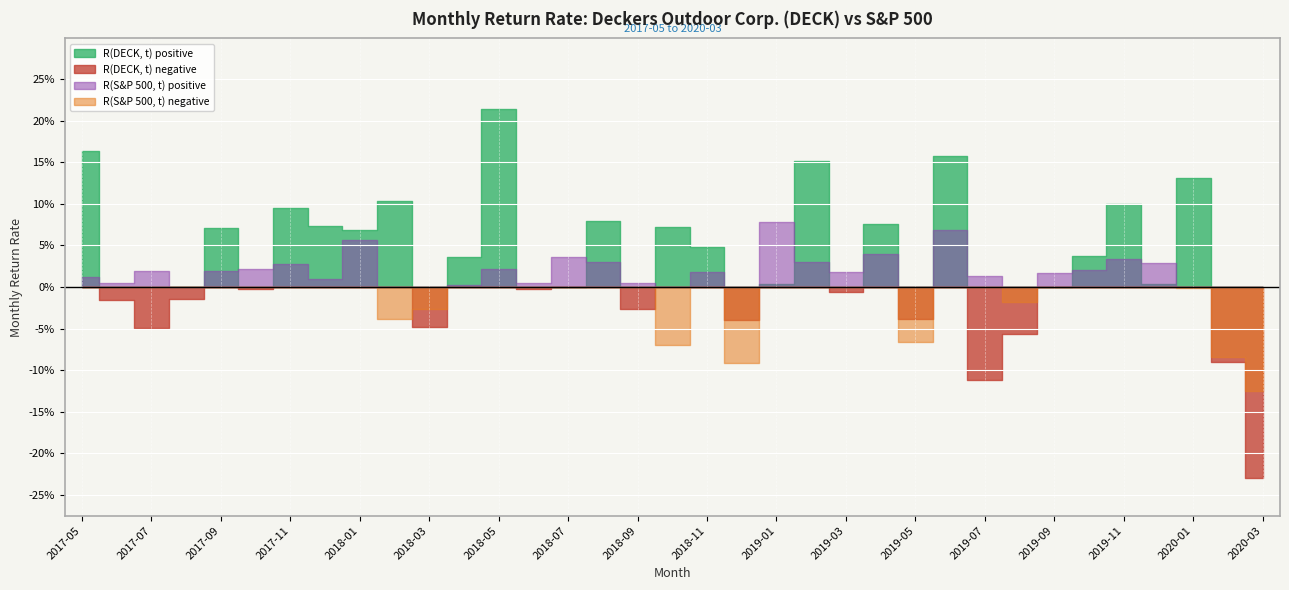

Which series has the largest total across all categories?

R(DECK, t)